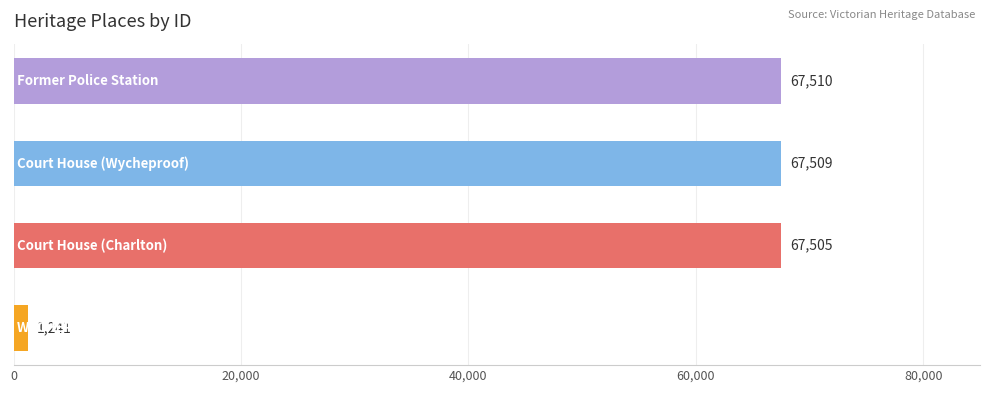

How many series are shown in this chart?

1